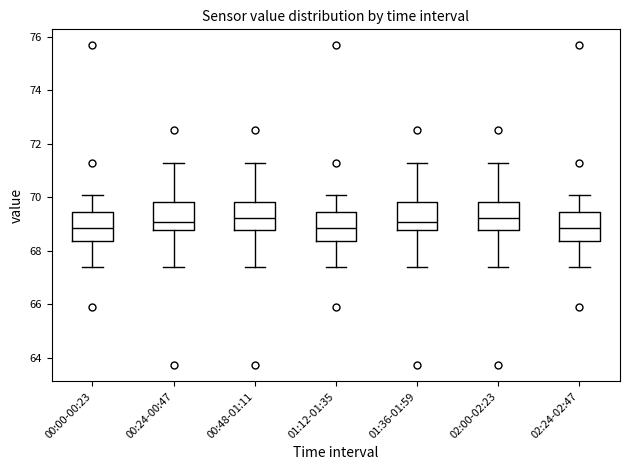

Where does the median line of the box for 00:48-01:11 sit on the y-axis? The values are not printed on the chart, so give them approximately, as read against the axis.

69.2